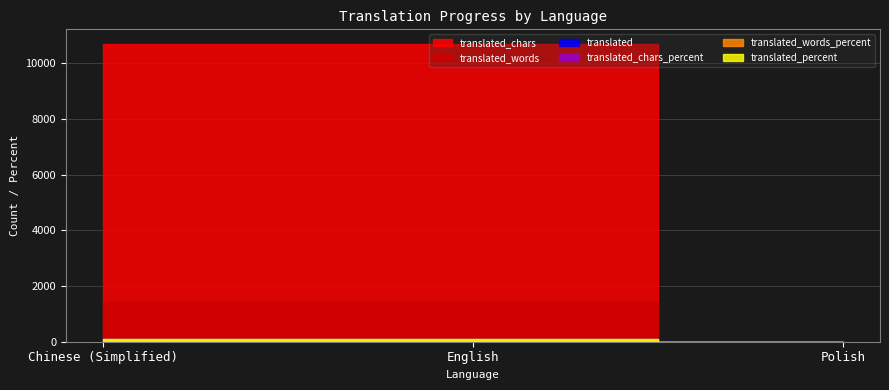

What is the difference between the maximum and minimum values in the translated_words_percent series?

100